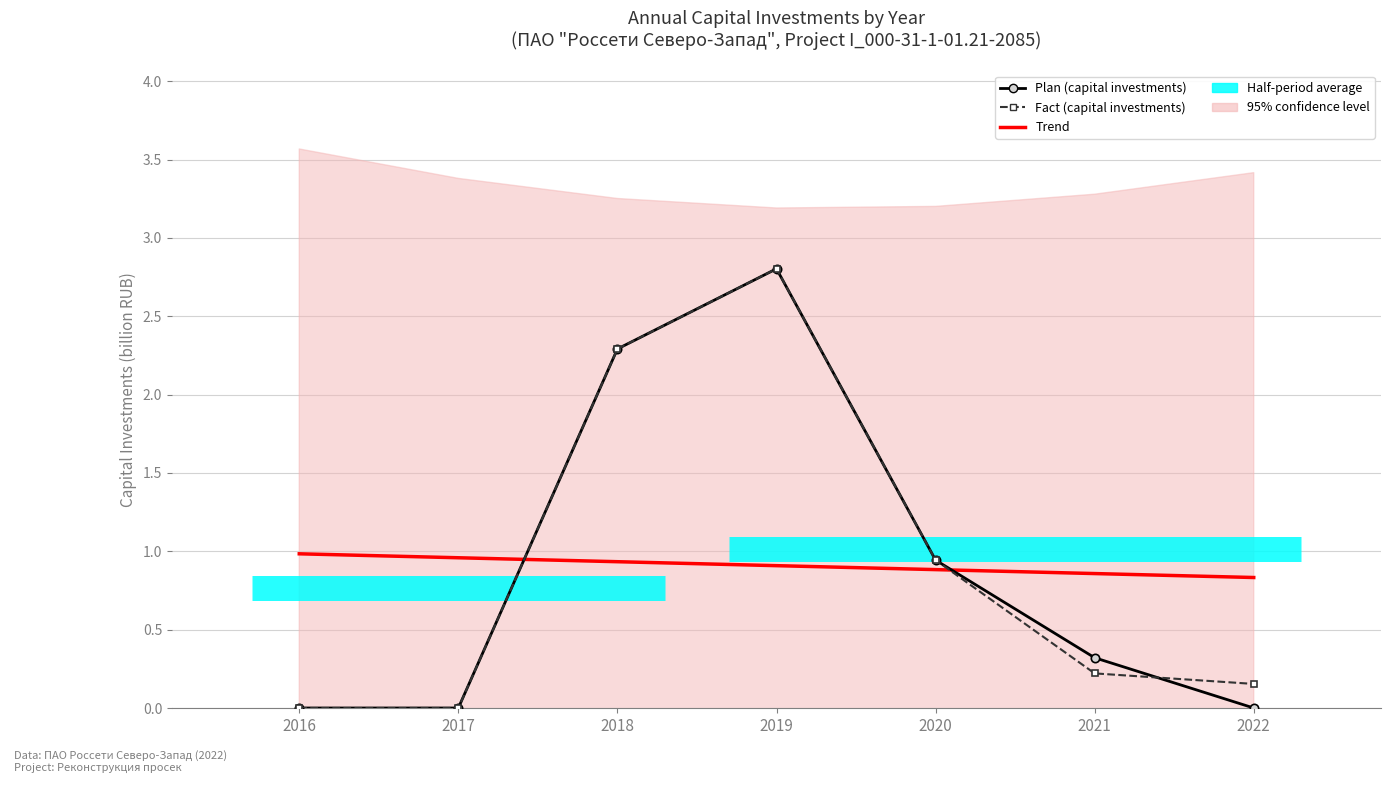

What is the difference between the second highest and minimum values in the Fact series?

2.3